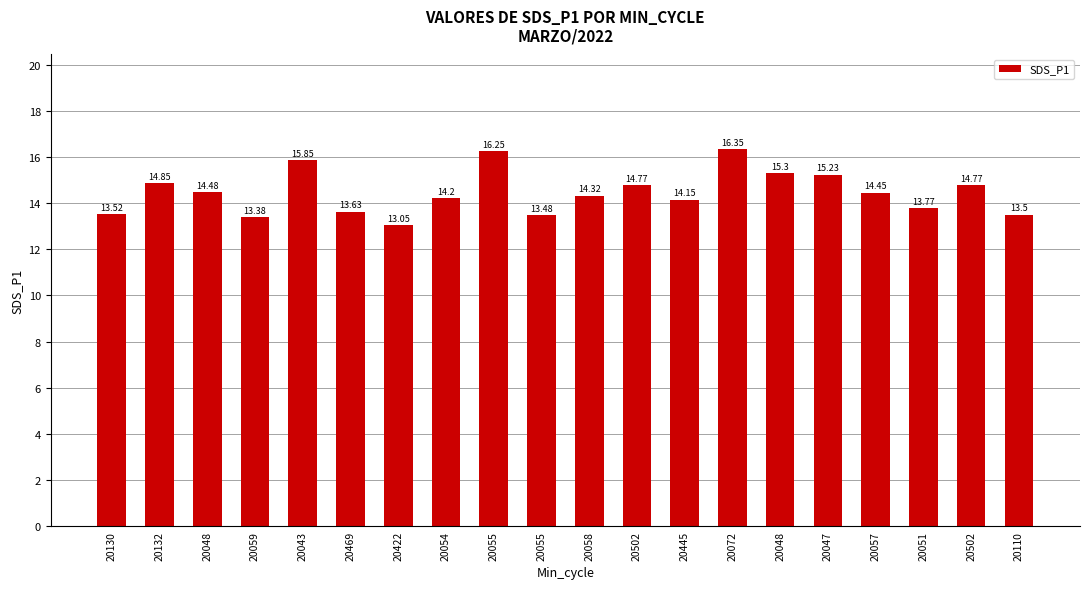

Which label corresponds to the largest value in the chart?

20072